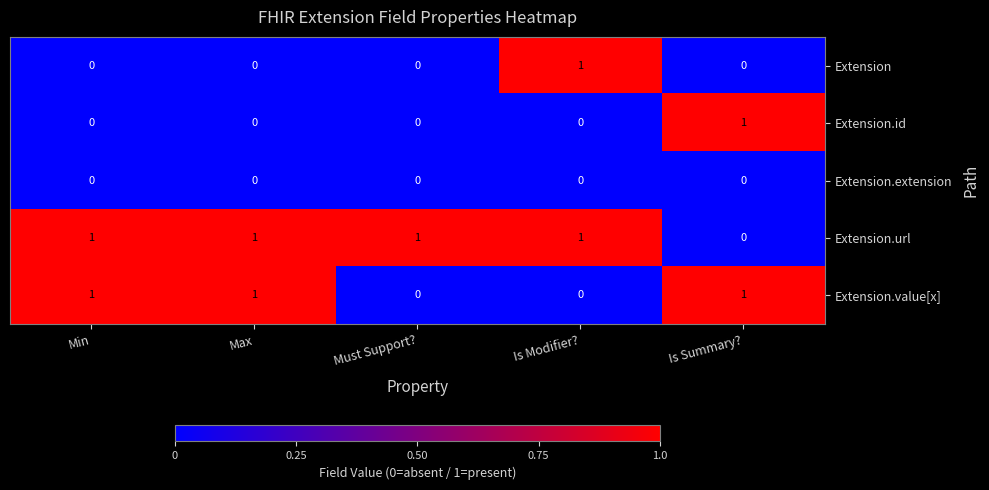

At how many categories does at least one series exceed 0?

5